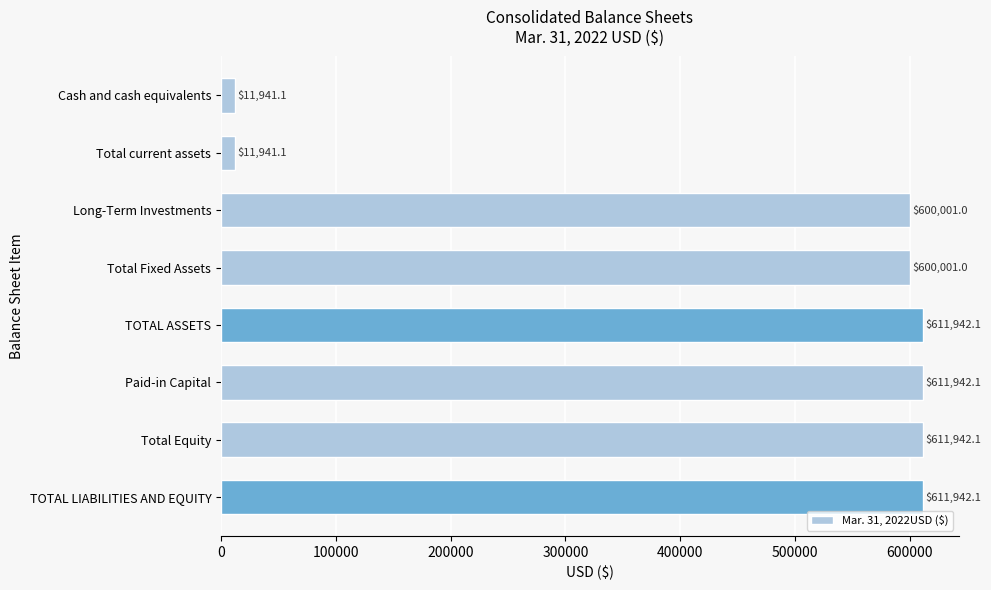

What value does the data have at TOTAL ASSETS?

611942.1